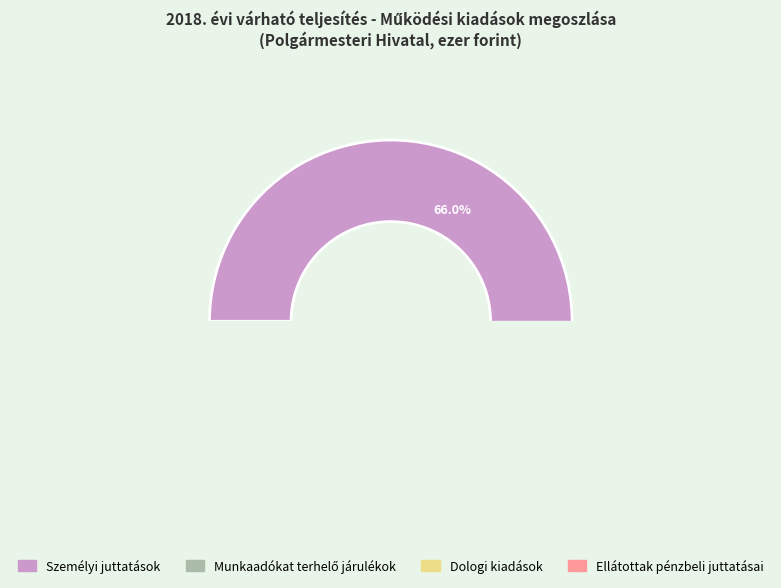

Is it true that Dologi kiadások is 27% of the pie?

False